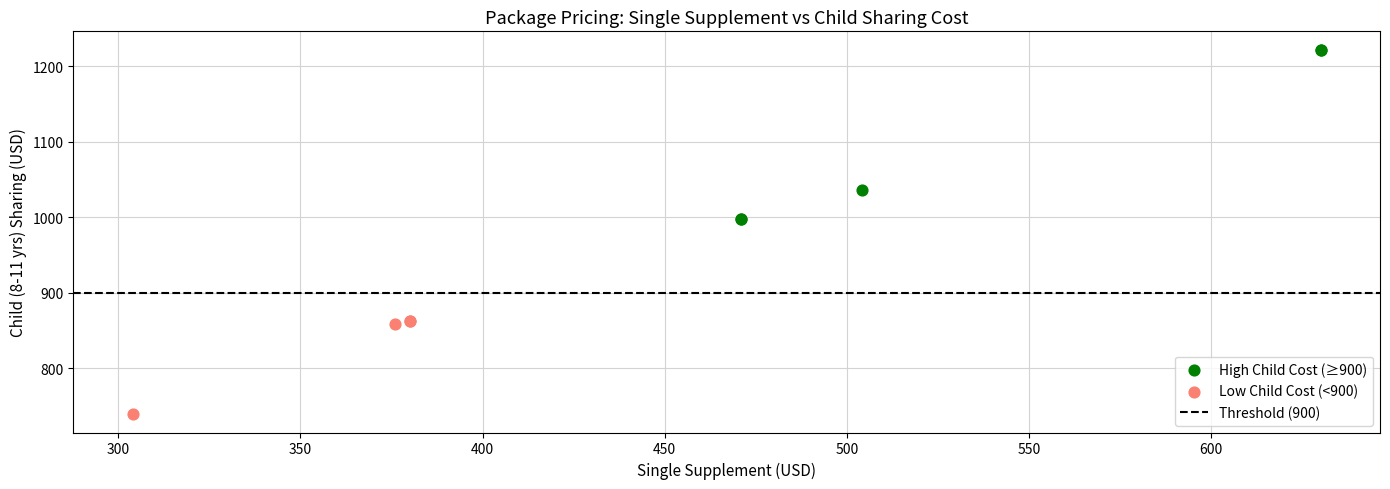

Which series contains the lowest Y value?

Low Child Cost (<900)